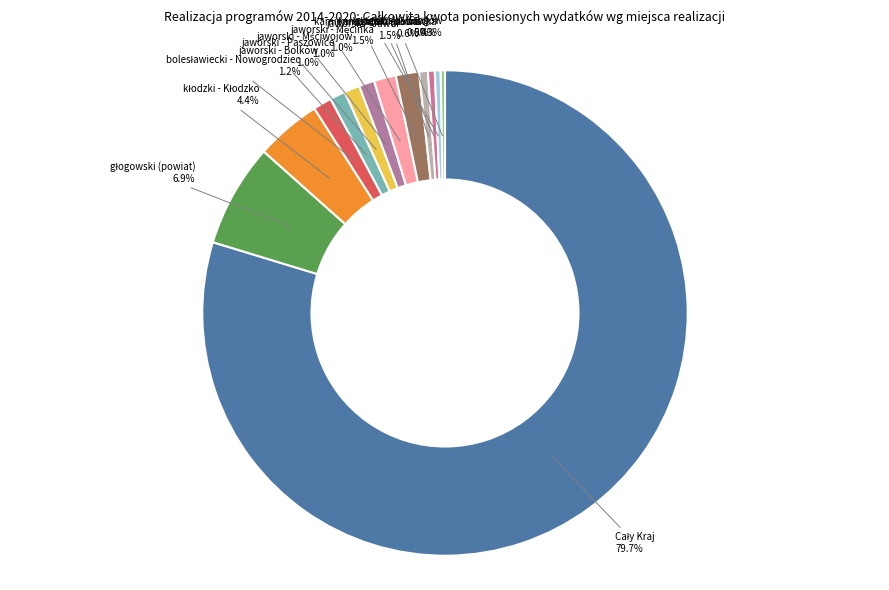

Does any single category account for the majority?

Yes